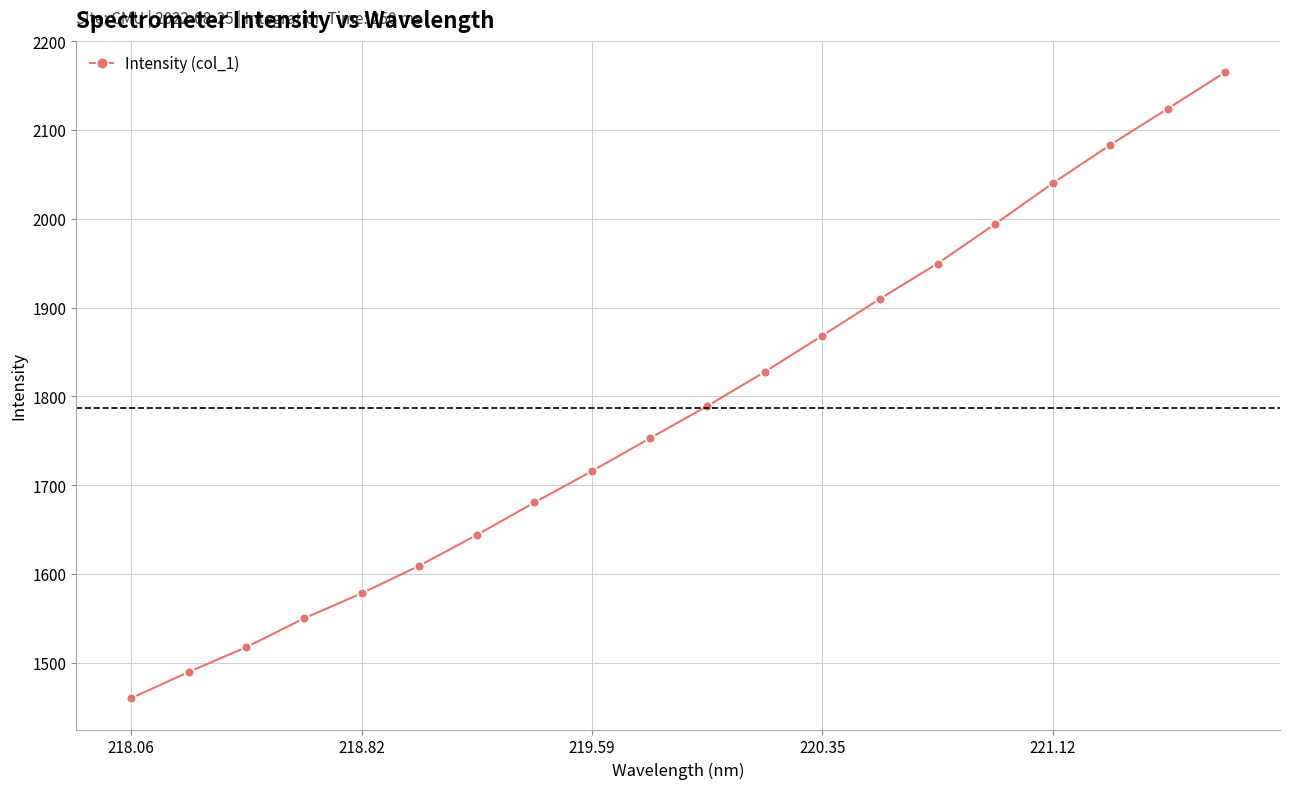

Reading left to right, list all the values displayed in this chart.

1460.0	1489.5	1517.5	1549.8	1578.1	1609.1	1643.9	1680.4	1715.8	1752.6	1789.0	1827.5	1868.4	1909.8	1949.5	1994.0	2039.9	2083.1	2124.0	2165.0